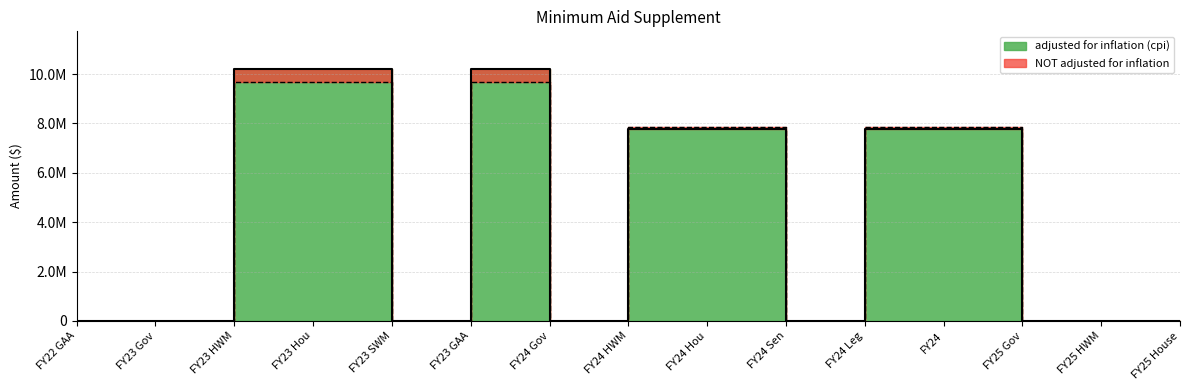

True or false: adjusted for inflation (cpi) and NOT adjusted for inflation intersect in this chart.

False